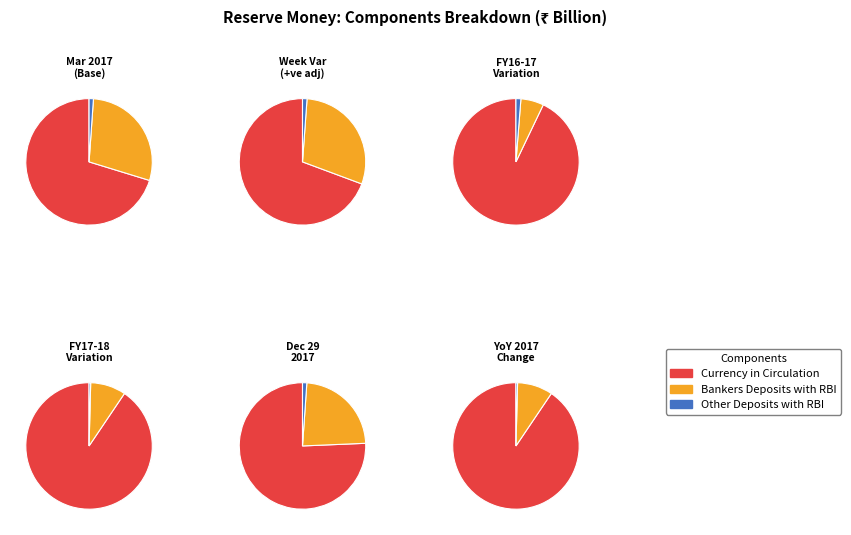

Rank the categories by value from highest to lowest.

Currency in Circulation, Bankers Deposits with RBI, Other Deposits with RBI